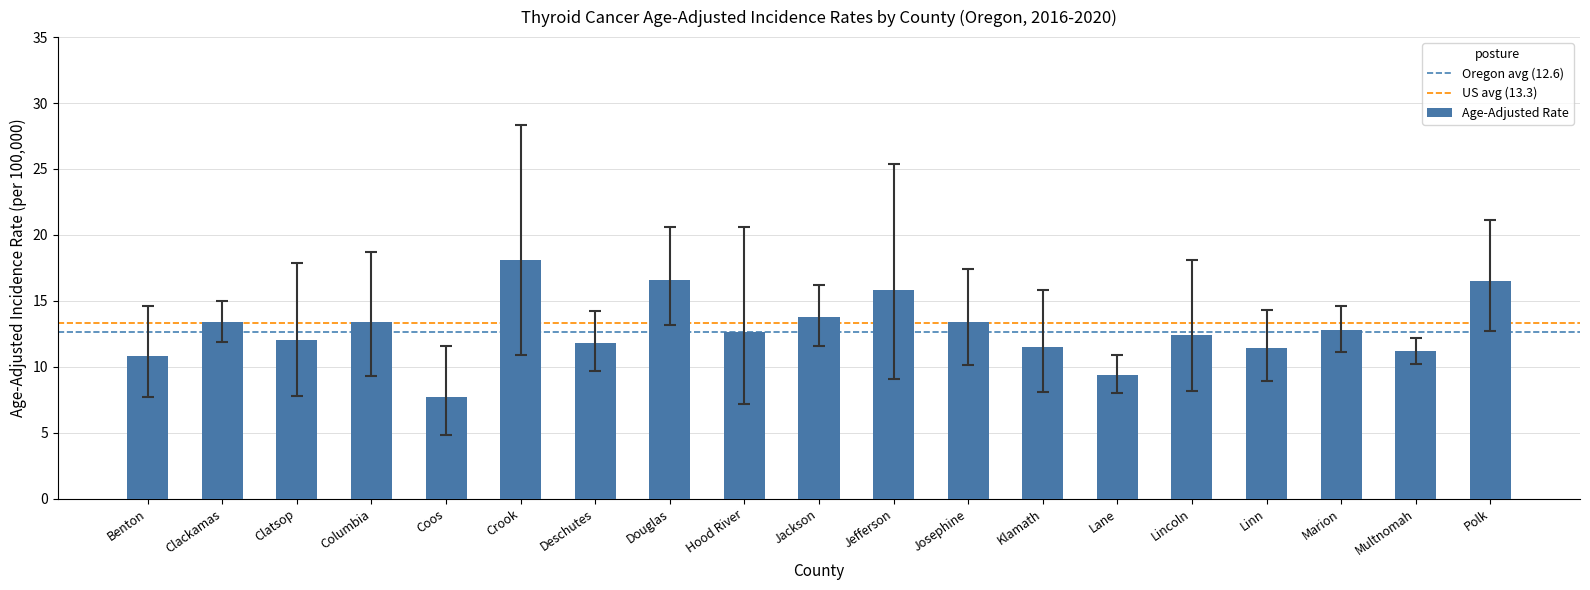

Is the value of Age-Adjusted Rate at Lincoln greater than the value of Upper 95% CI at Hood River?

No